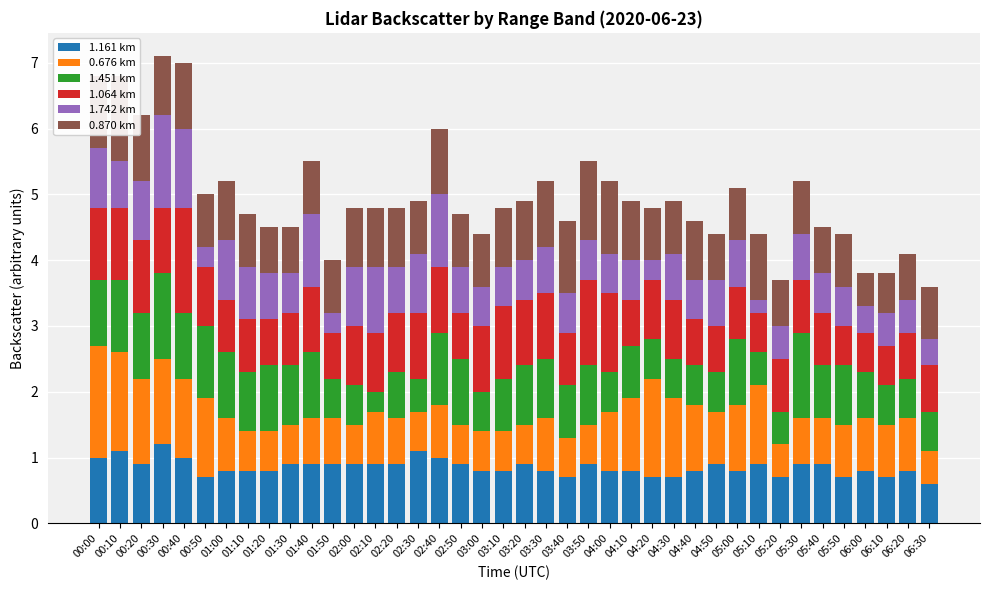

What position from the right is 01:10?

33